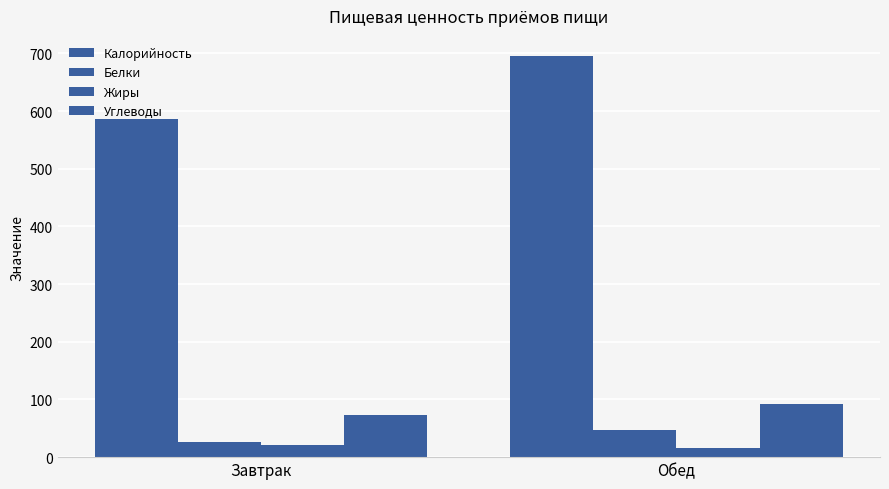

What is the label of the 1st bar from the right?

Обед